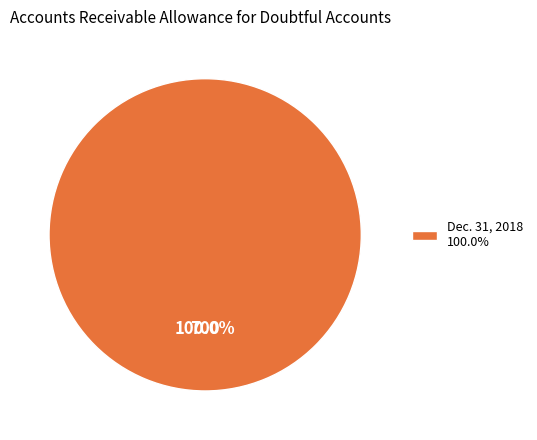

Which category accounts for the majority?

Dec. 31, 2018 100.0%